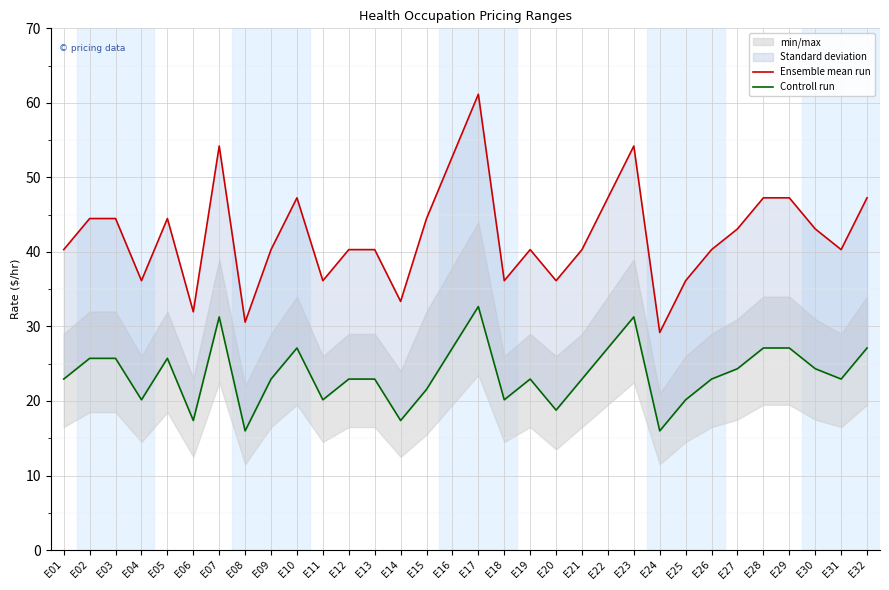

Count the number of data series in this chart.

2